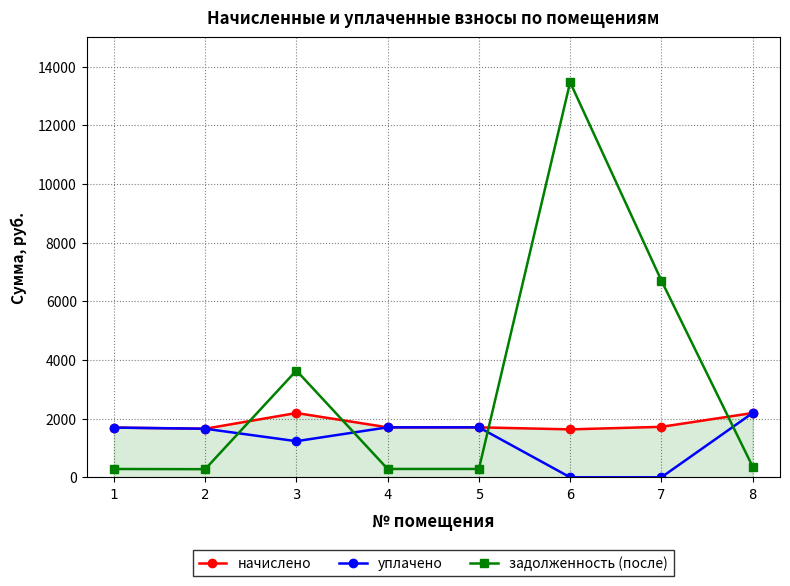

True or false: уплачено has a value of 1702.1 at 4.

True